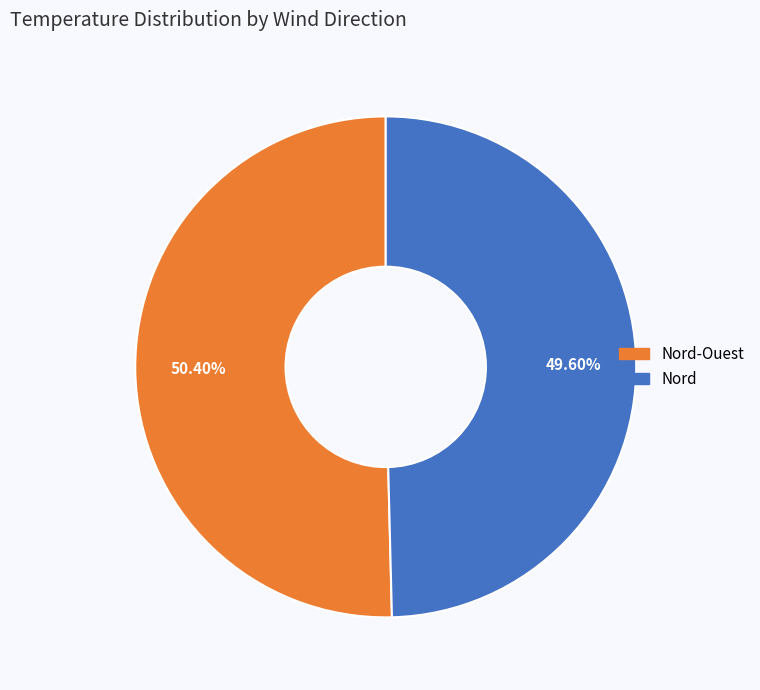

Does any single category account for the majority?

Yes